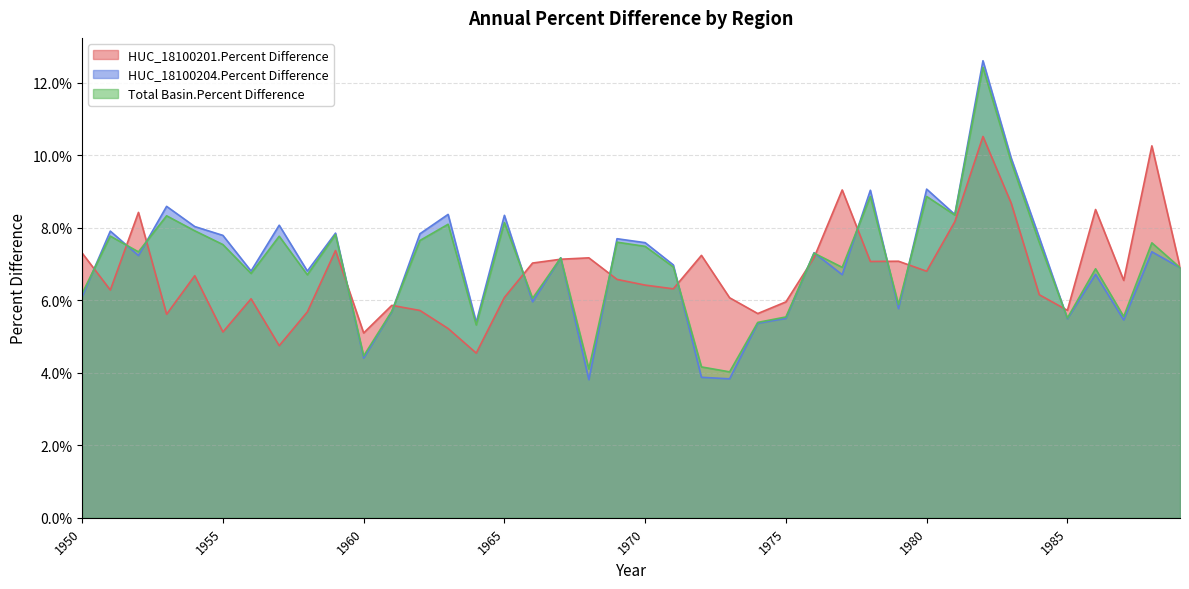

True or false: HUC_18100201.Percent Difference and HUC_18100204.Percent Difference intersect in this chart.

True